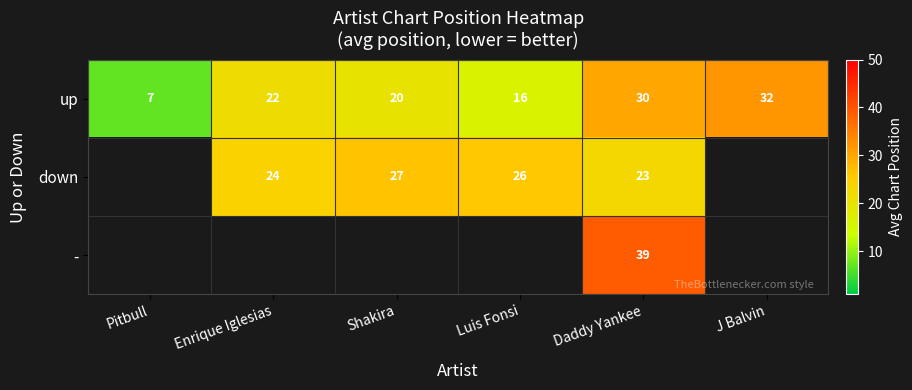

At which category is the sum across all series the highest?

Daddy Yankee